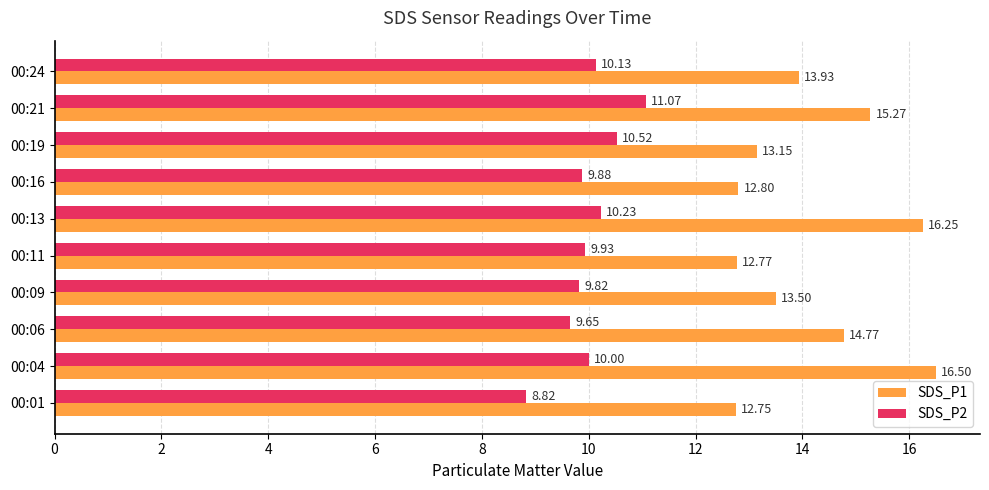

Rank the series by their maximum value, from lowest to highest.

SDS_P2, SDS_P1